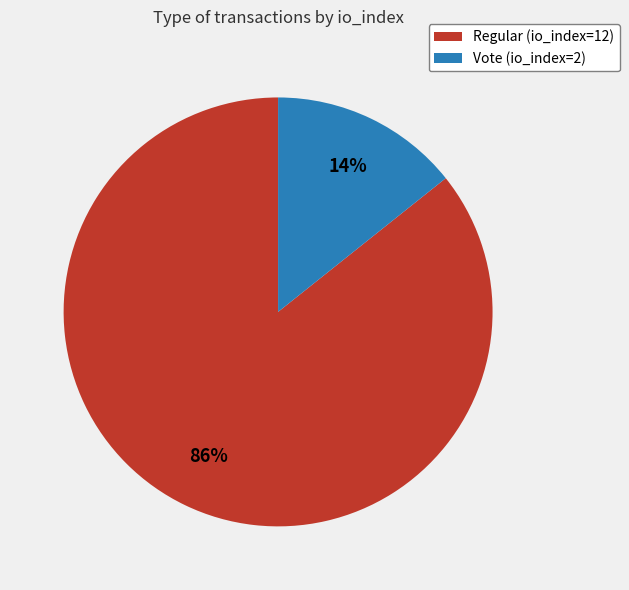

Is there any slice that represents more than half of the pie?

Yes